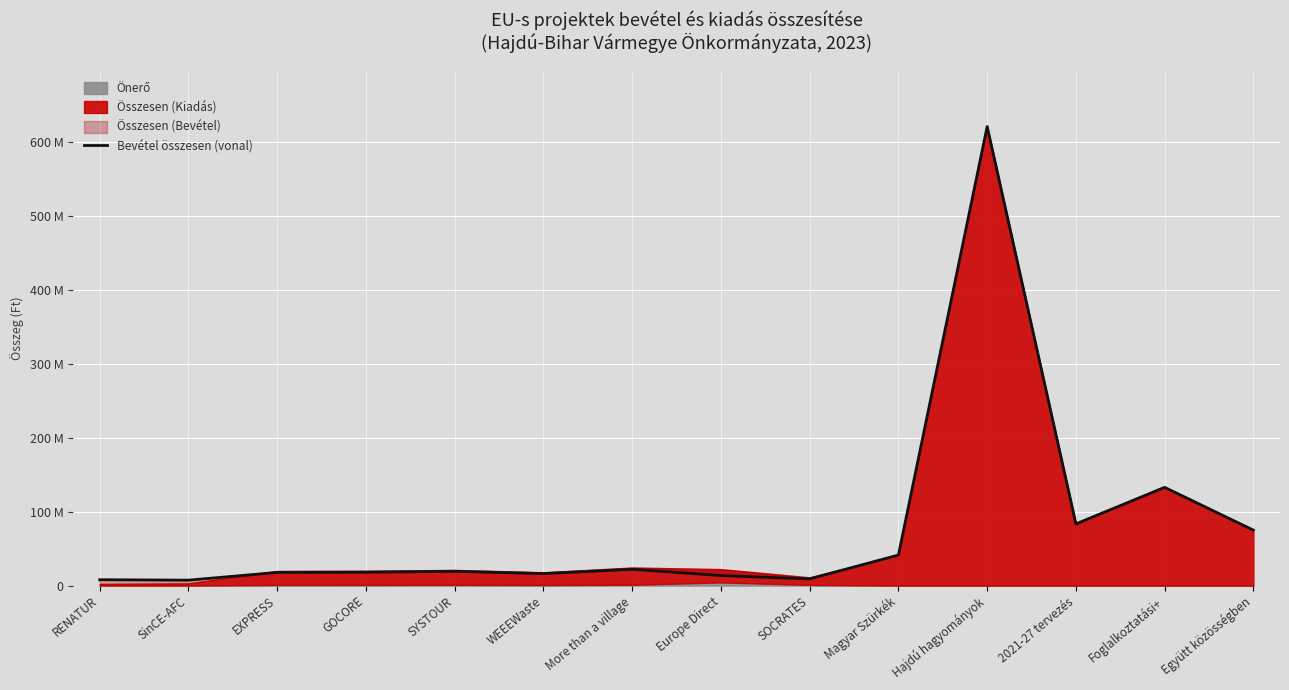

Reading right to left, extract all data points from this chart.

Együtt közösségben=74996893	Foglalkoztatási+=132800557	2021-27 tervezés=83407173	Hajdú hagyományok=620365833	Magyar Szürkék=41321847	SOCRATES=9081075	Europe Direct=13600000	More than a village=22075791	WEEEWaste=16224418	SYSTOUR=19186162	GOCORE=18076690	EXPRESS=17848267	SinCE-AFC=7360711	RENATUR=7945692